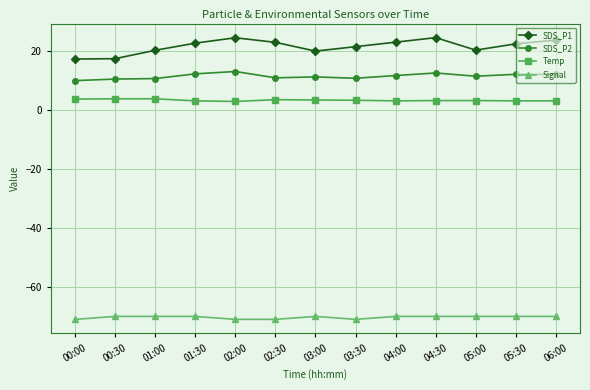

At 06:00, list the series in order from smallest to largest.

Signal, Temp, SDS_P2, SDS_P1